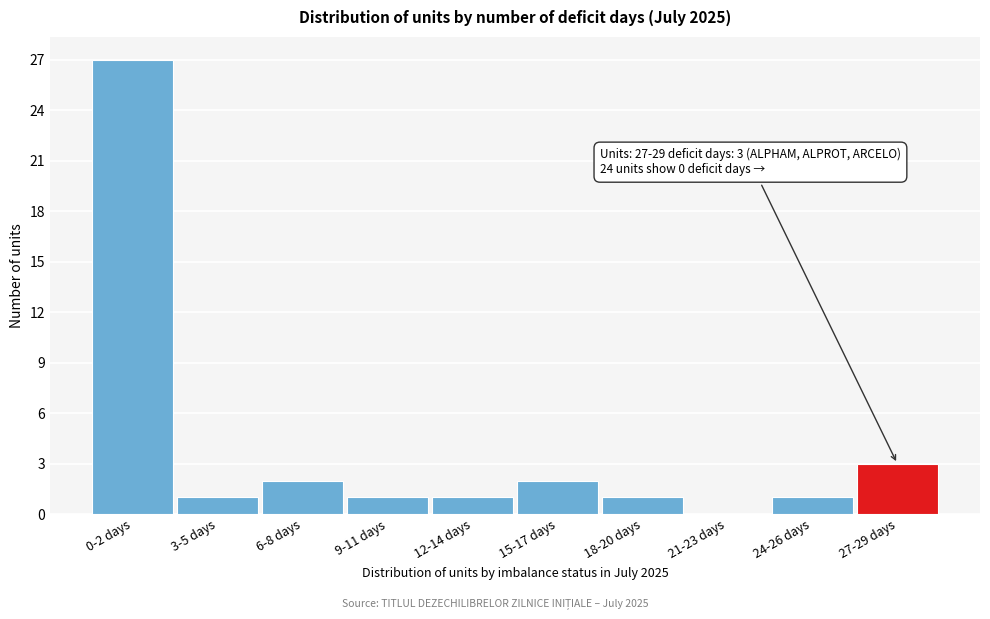

Reading left to right, extract all data points from this chart.

0-2 days=27	3-5 days=1	6-8 days=2	9-11 days=1	12-14 days=1	15-17 days=2	18-20 days=1	21-23 days=0	24-26 days=1	27-29 days=3